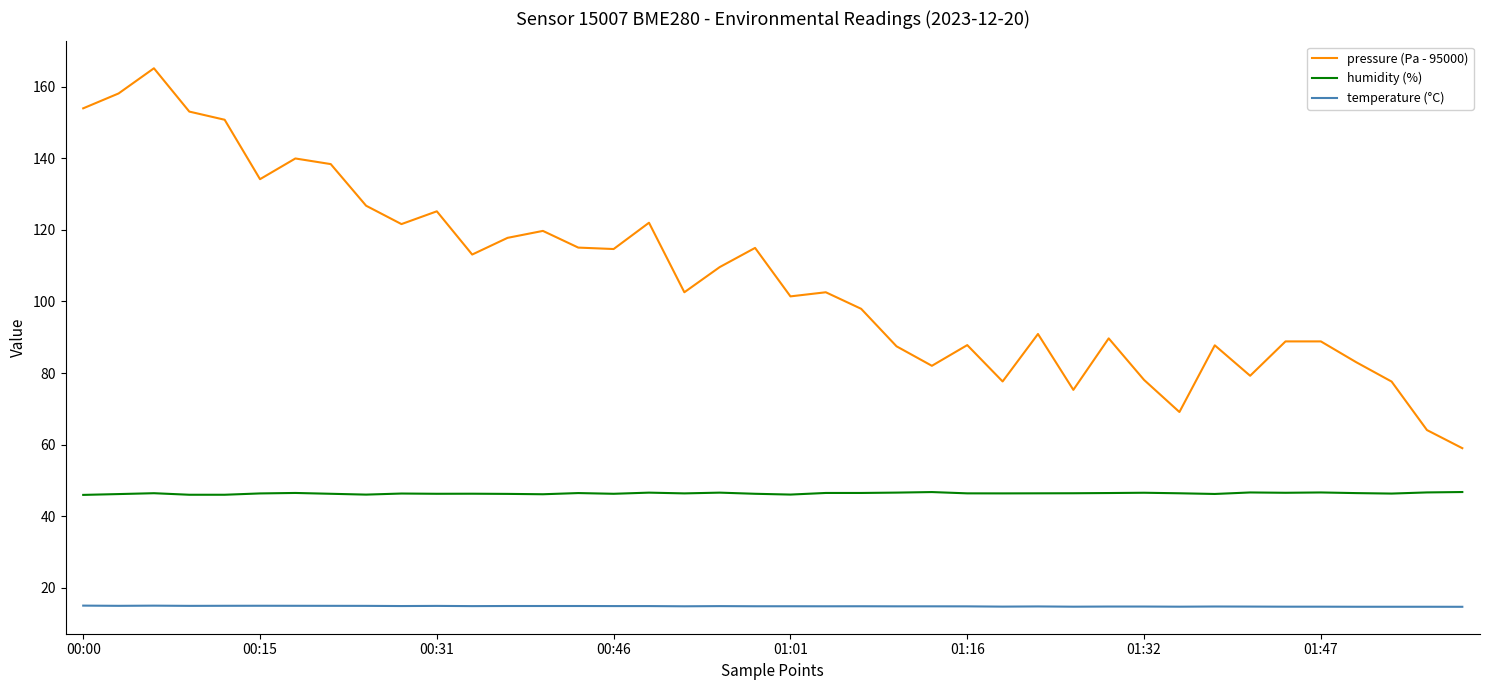

What is the highest value of the pressure (Pa - 95000) series?

165.1